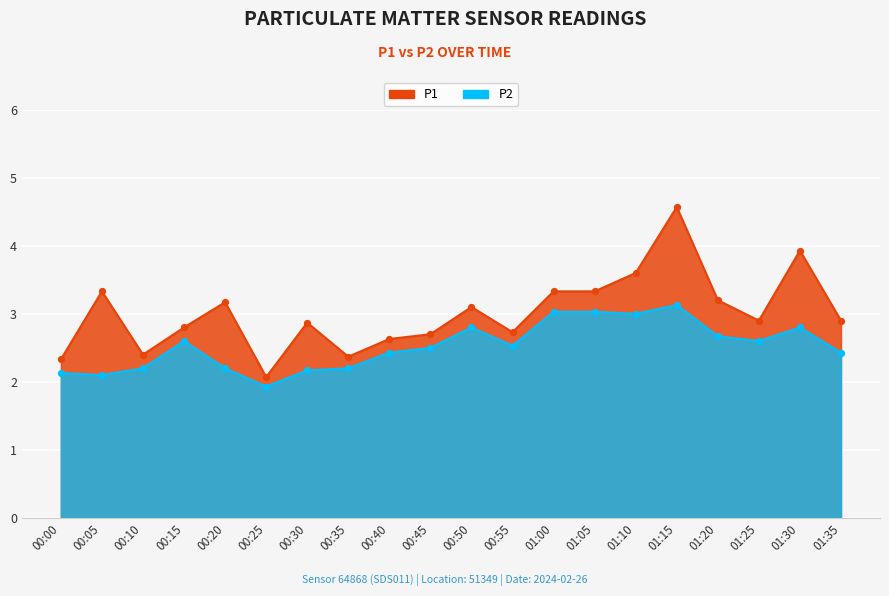

At which category is the sum across all series the highest?

01:15